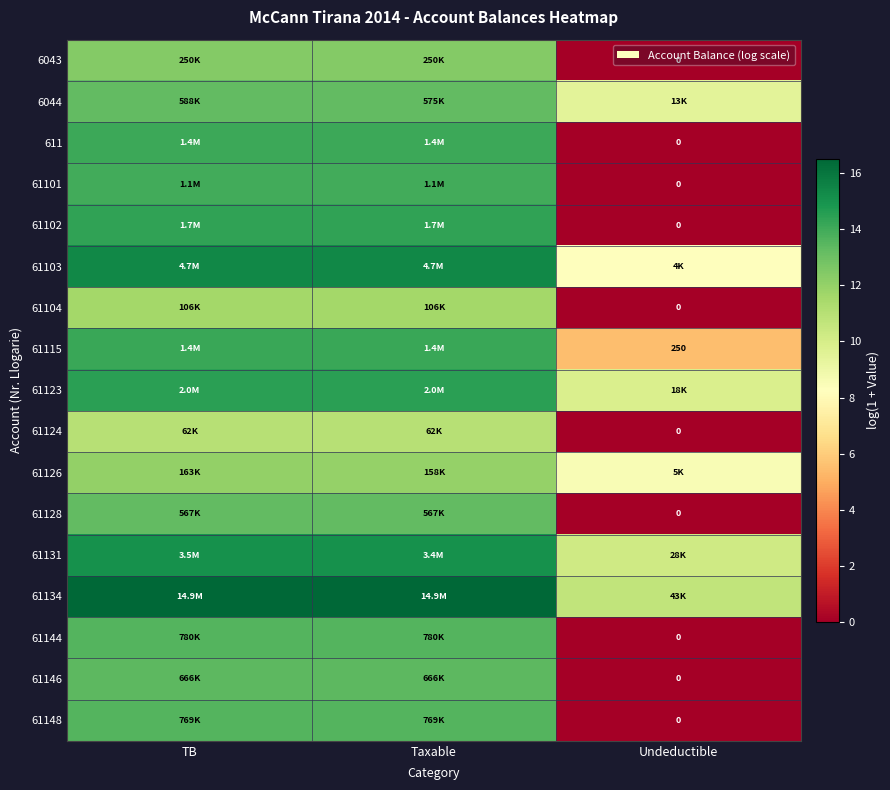

How many series are shown in this chart?

17